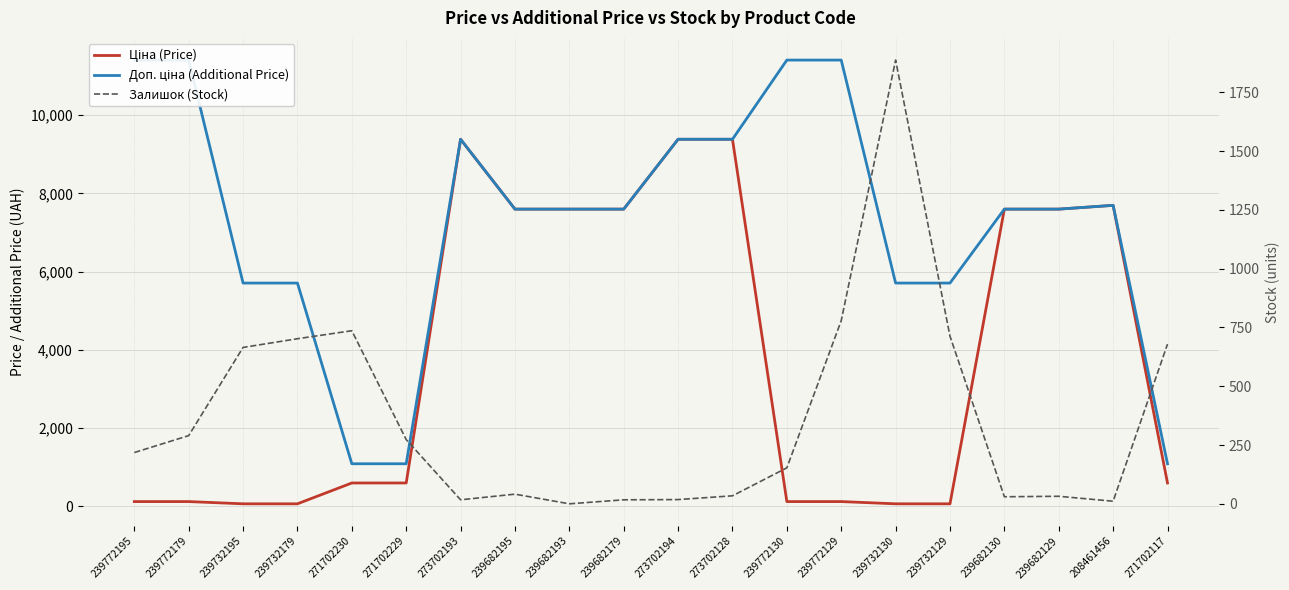

At which label is Ціна (Price) closest to 4720?

239682195